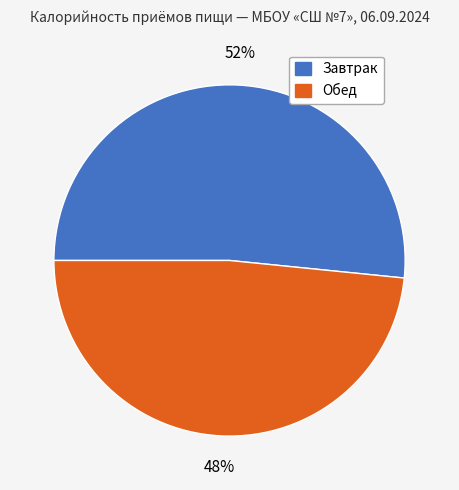

Which has a higher value, Обед or Завтрак?

Завтрак